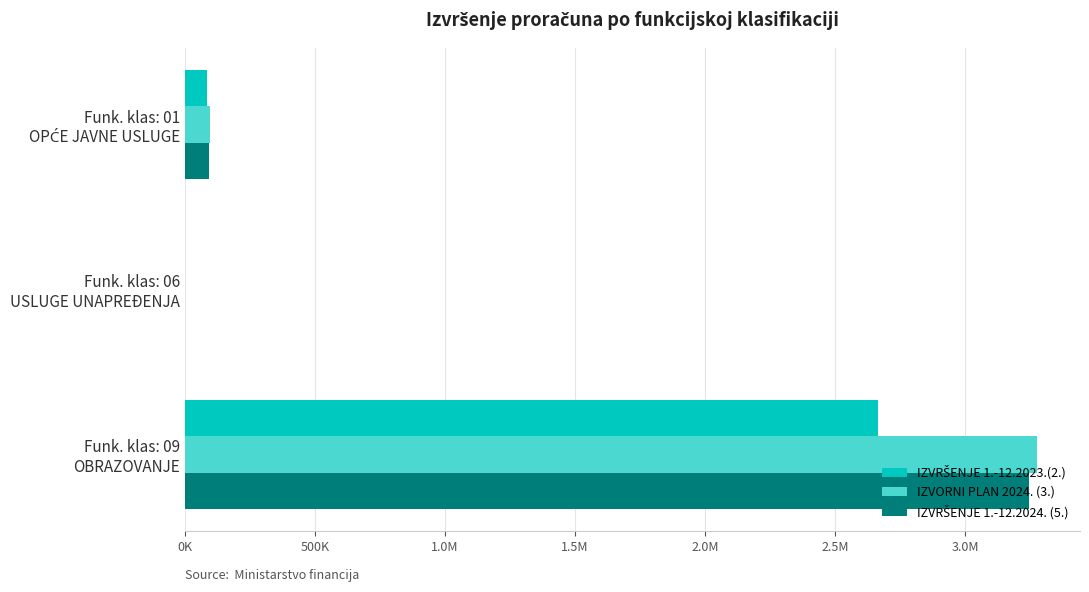

What is the highest value of the IZVRŠENJE 1.-12.2023.(2.) series?

2666076.3